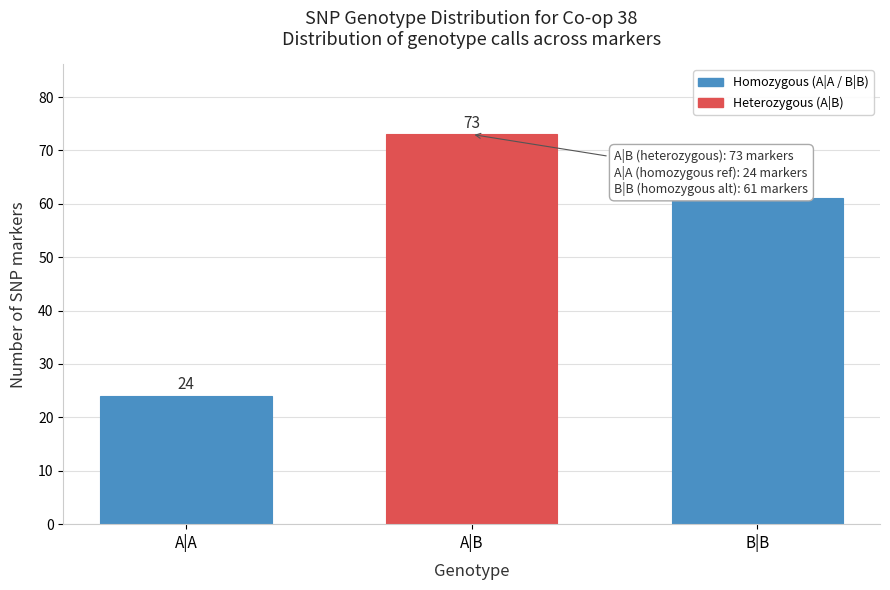

Reading left to right, transcribe all the data shown in this chart.

A|A=24	A|B=73	B|B=61